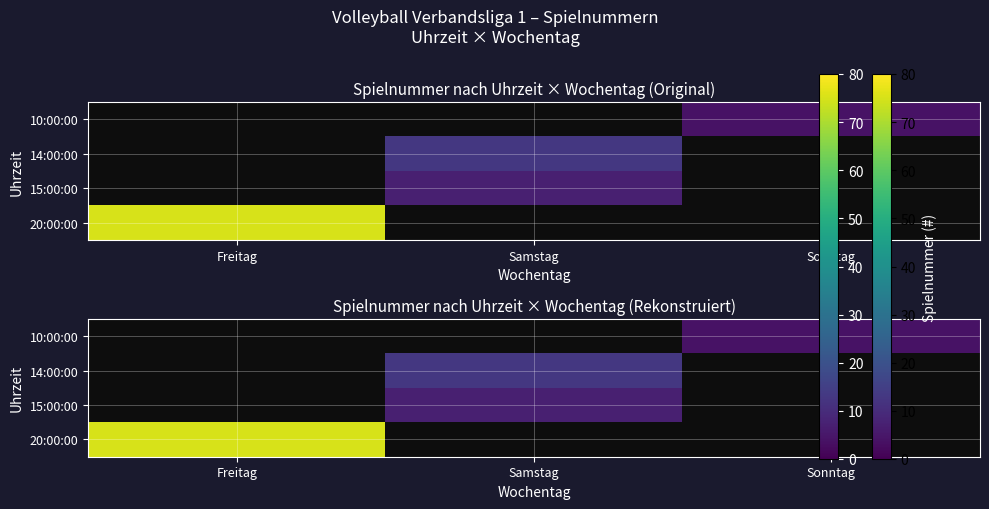

How many data points does each series have?

3